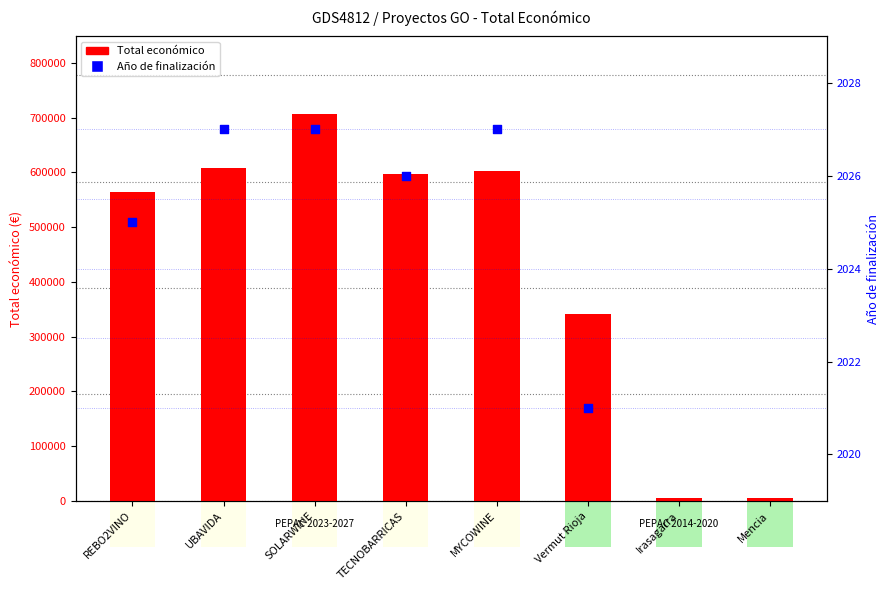

What is the total value across all series at SOLARWINE?

708724.0